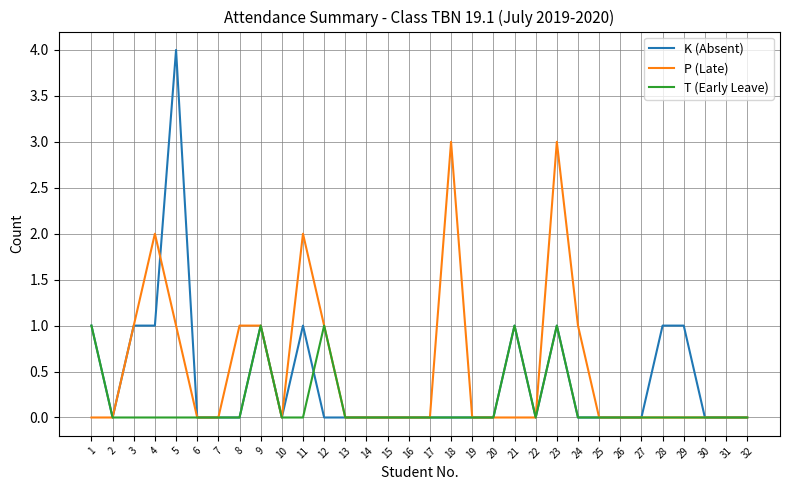

Which series has the largest total across all categories?

P (Late)